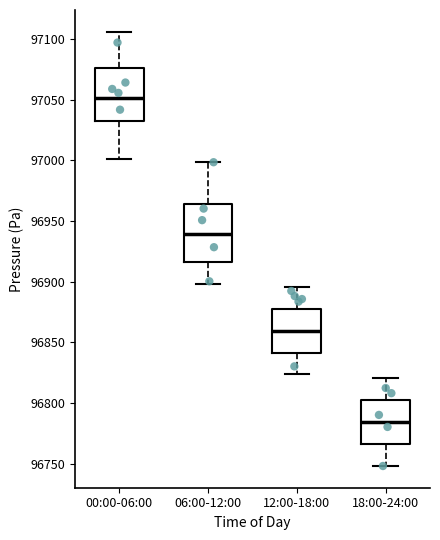

Reading left to right, transcribe this box plot: for each box, give where its median line is, the range the box spans, and where its two whiskers end, as read against the y-axis. The values are not printed on the chart, so give them approximately, as read against the axis.

00:00-06:00: median 97050, box 97035 to 97075, whiskers 97000 to 97105
06:00-12:00: median 96940, box 96915 to 96965, whiskers 96900 to 97000
12:00-18:00: median 96860, box 96840 to 96880, whiskers 96825 to 96895
18:00-24:00: median 96785, box 96765 to 96805, whiskers 96750 to 96820